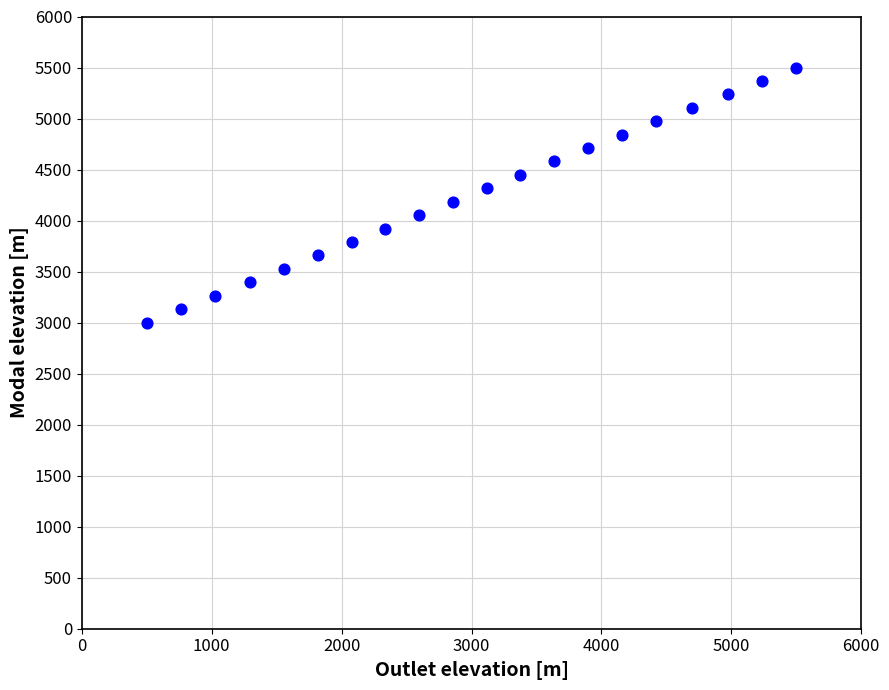

What is the range of X values (max minus min)?

5000.0